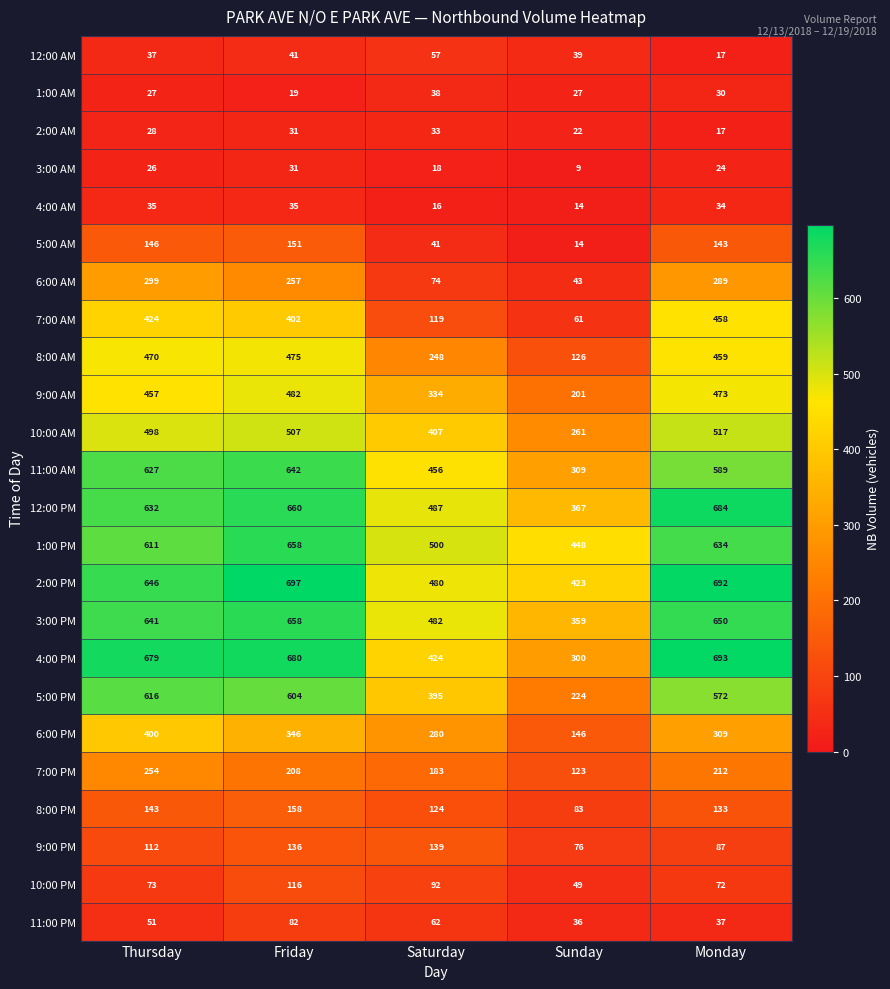

The 5:00 AM series shows 230 at Friday. True or false?

False